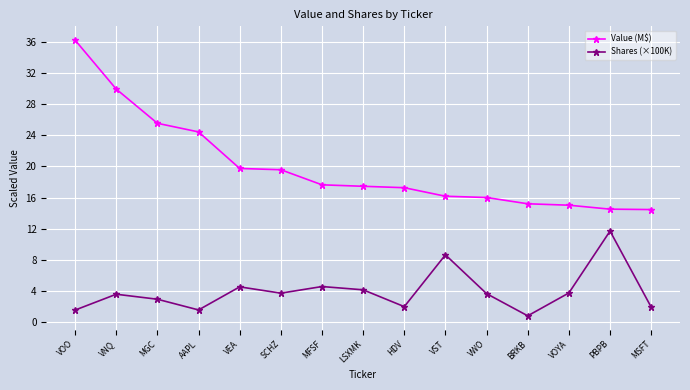

What value does the Shares (×100K) series have at SCHZ?

3.7